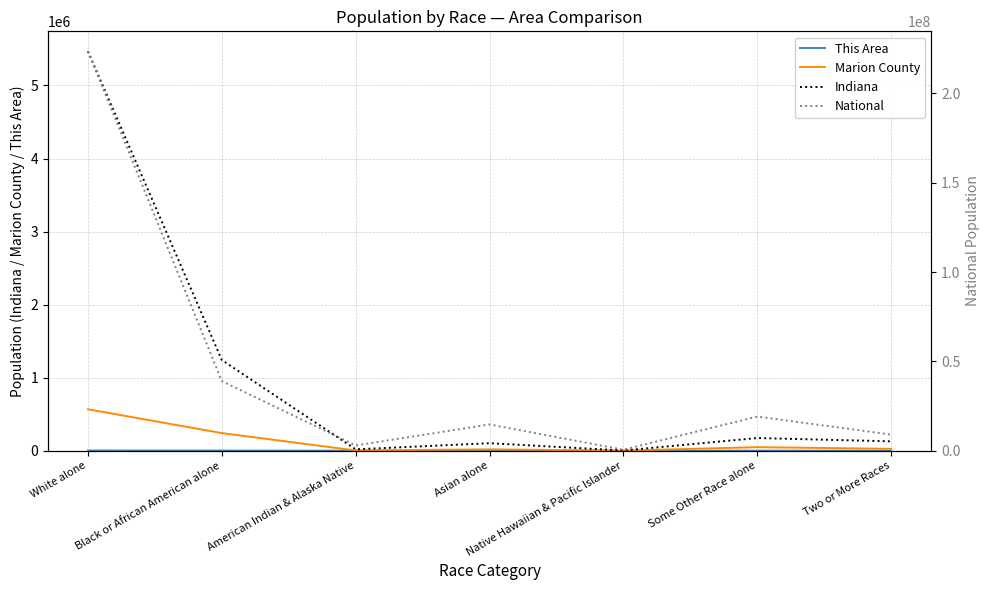

How many data points in Indiana are above 127901?

3